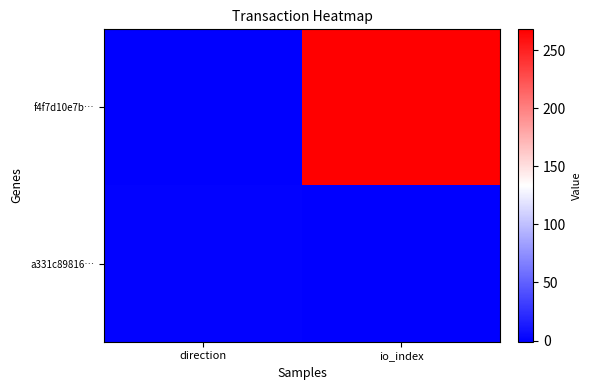

How many data points does each series have?

2